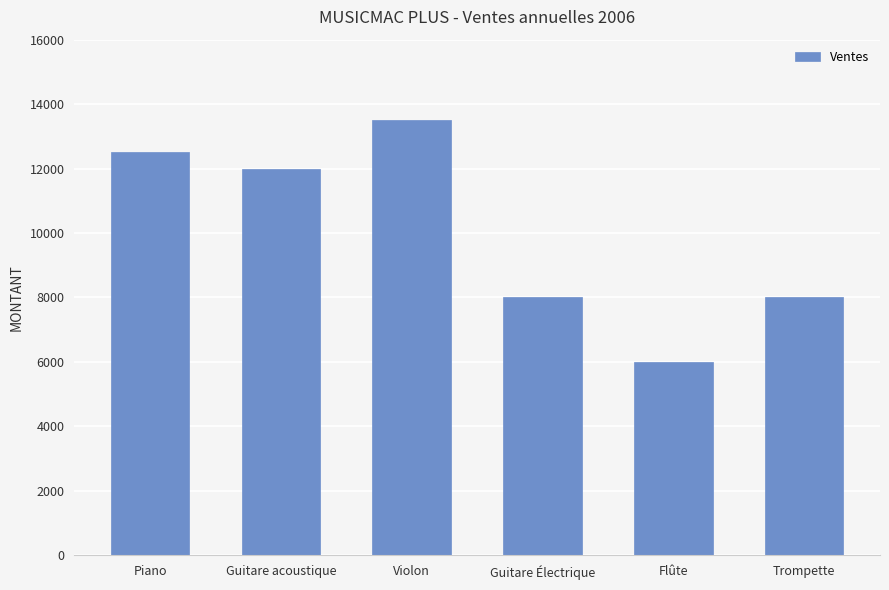

What value does the data have at Piano, to the nearest 100?

12500